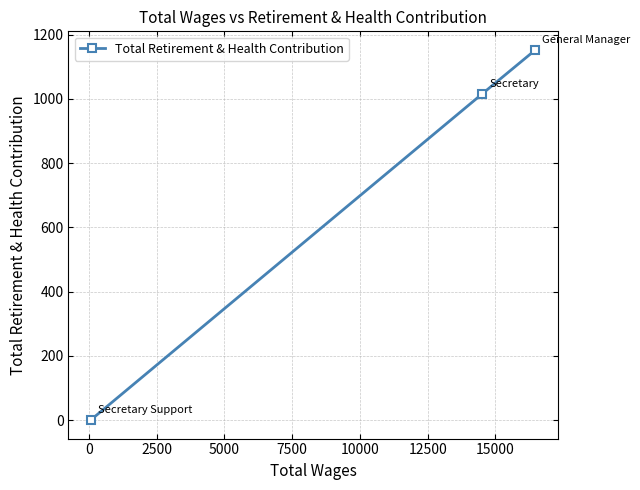

What is the maximum value shown in the chart?

1153